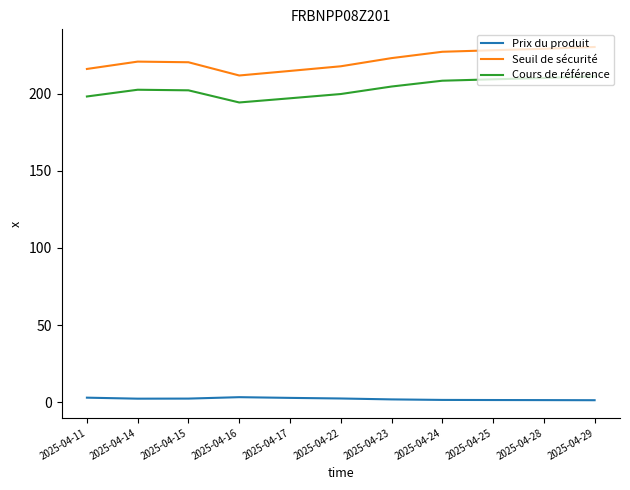

Does the chart have visible grid lines?

No